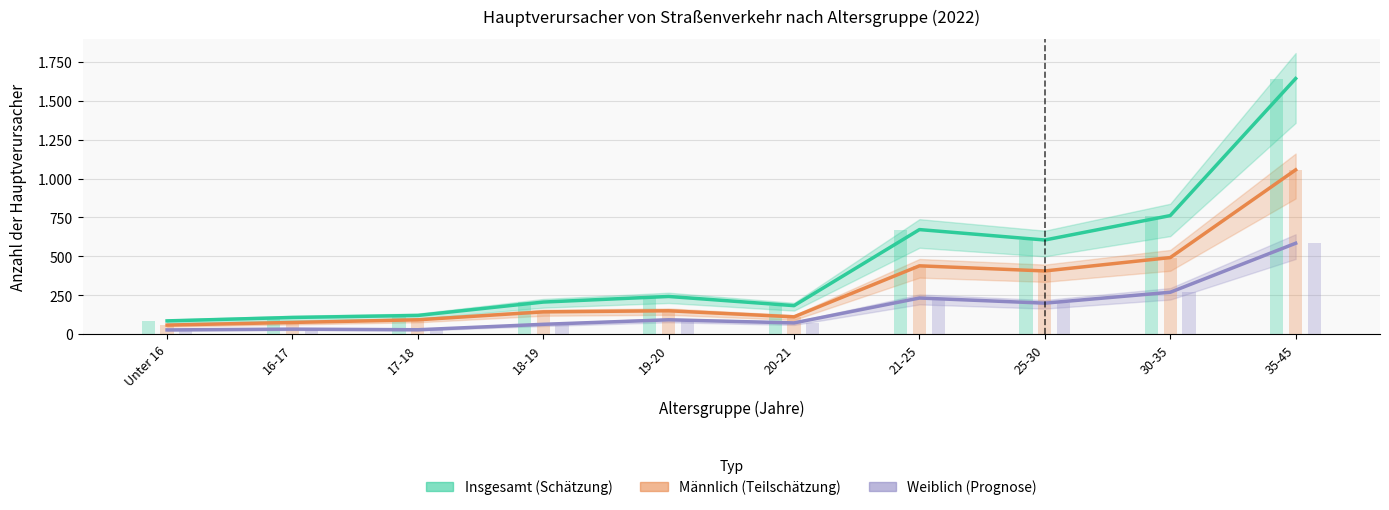

What are all the series names shown in the legend?

Insgesamt (Schätzung), Männlich (Teilschätzung), Weiblich (Prognose)